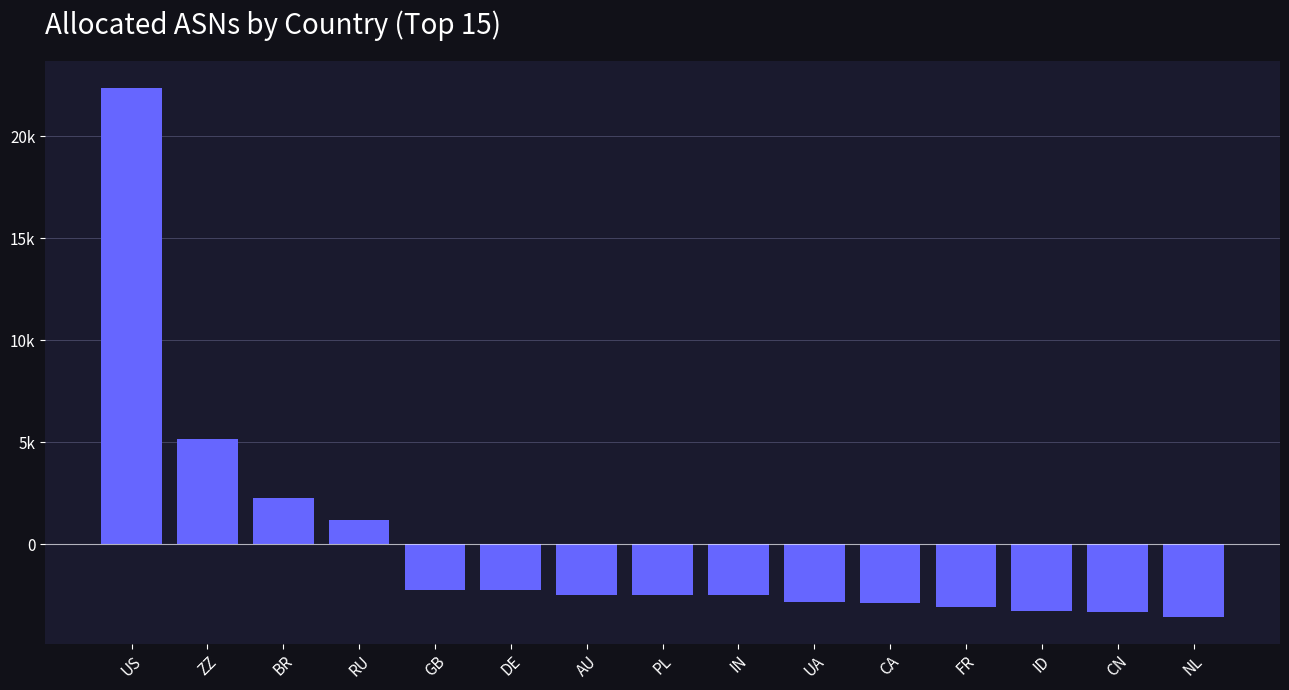

The chart shows a value of -3354.3 at CN. True or false?

True